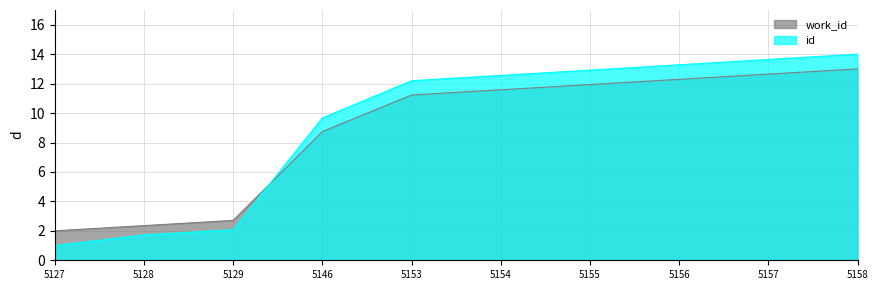

What is the total value across all series at 5156?

25.6